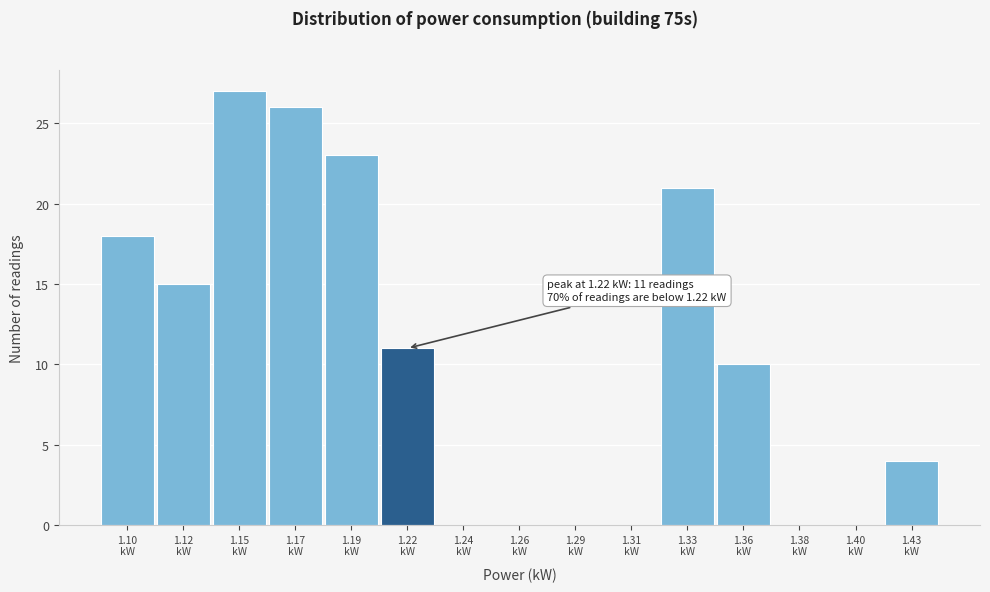

What is the maximum value shown in the chart?

27